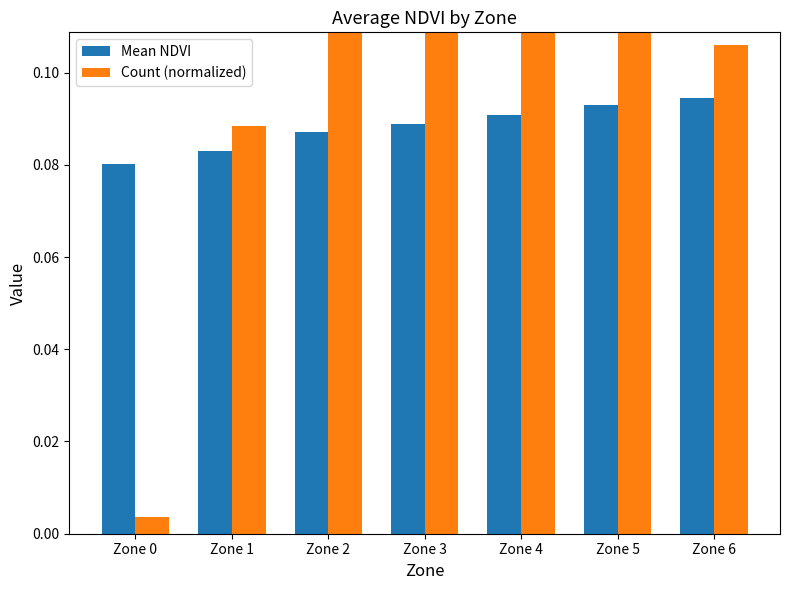

Does the chart contain any negative values?

No